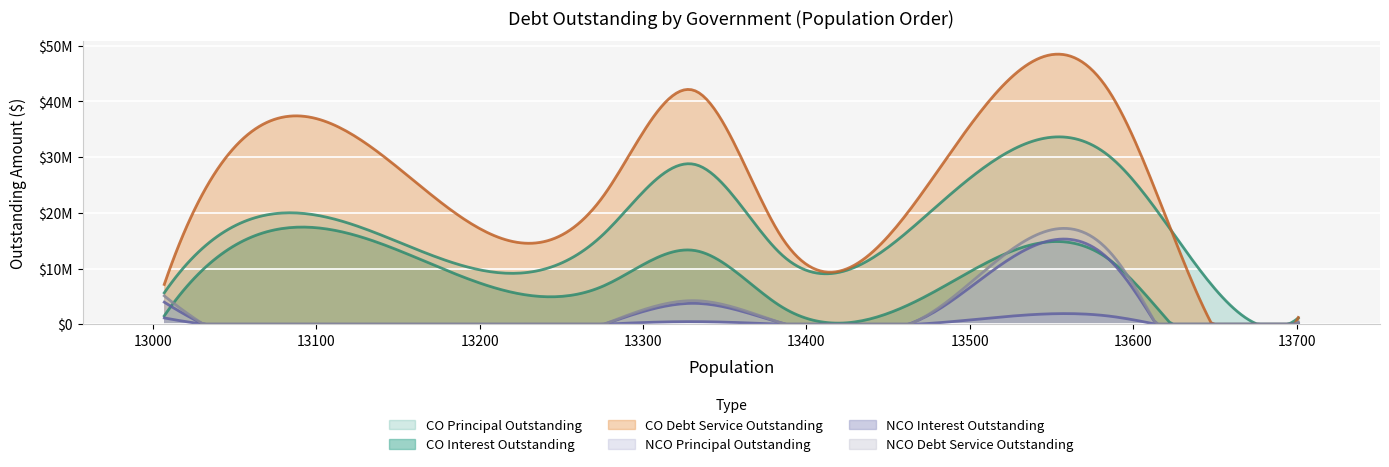

What are all the series names shown in the legend?

COPrincipalOutstanding, COInterestOutstanding, CODebtServiceOutstanding, NCOPrincipalOutstanding, NCOInterestOutstanding, NCODebtServiceOutstanding